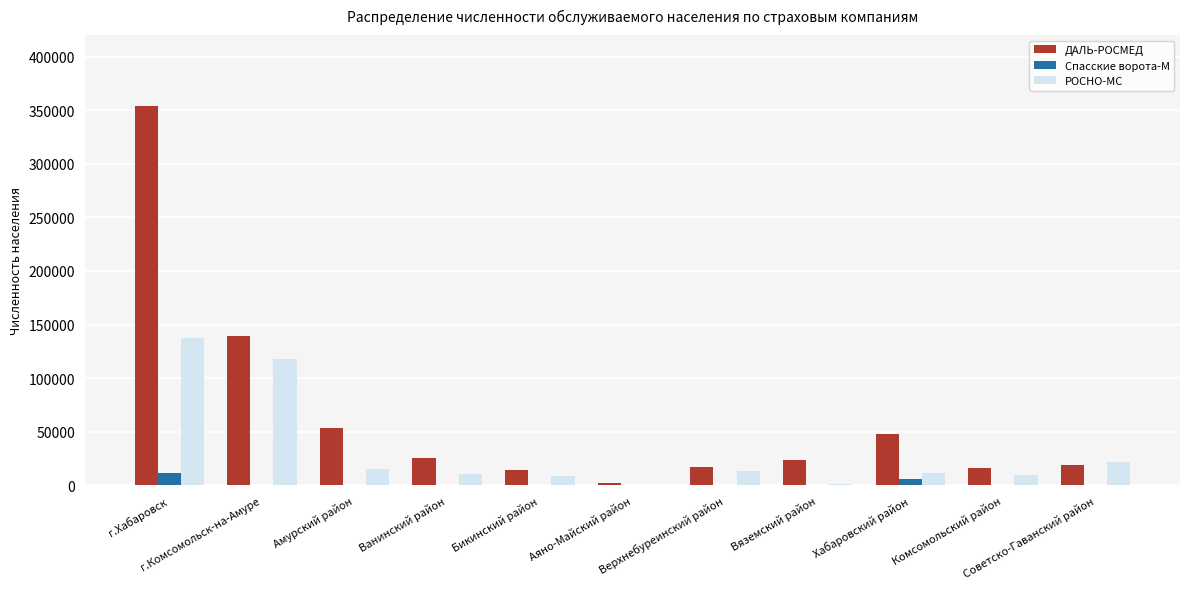

Which series has the largest total across all categories?

ДАЛЬ-РОСМЕД